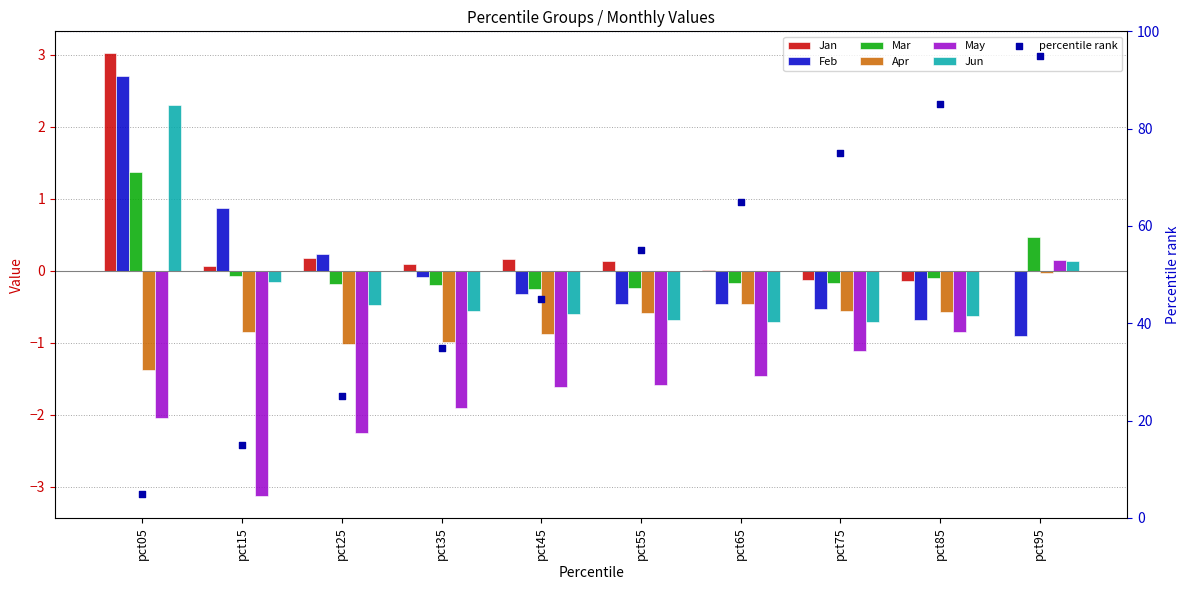

Which series has the largest total across all categories?

Jan